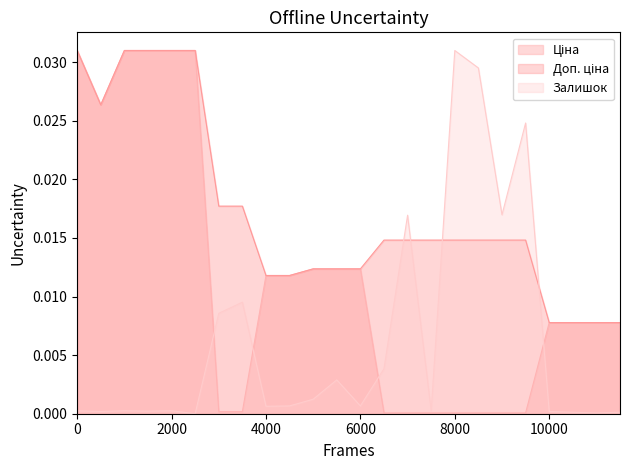

Is it true that Ціна equals 0.0 at 2000?

True